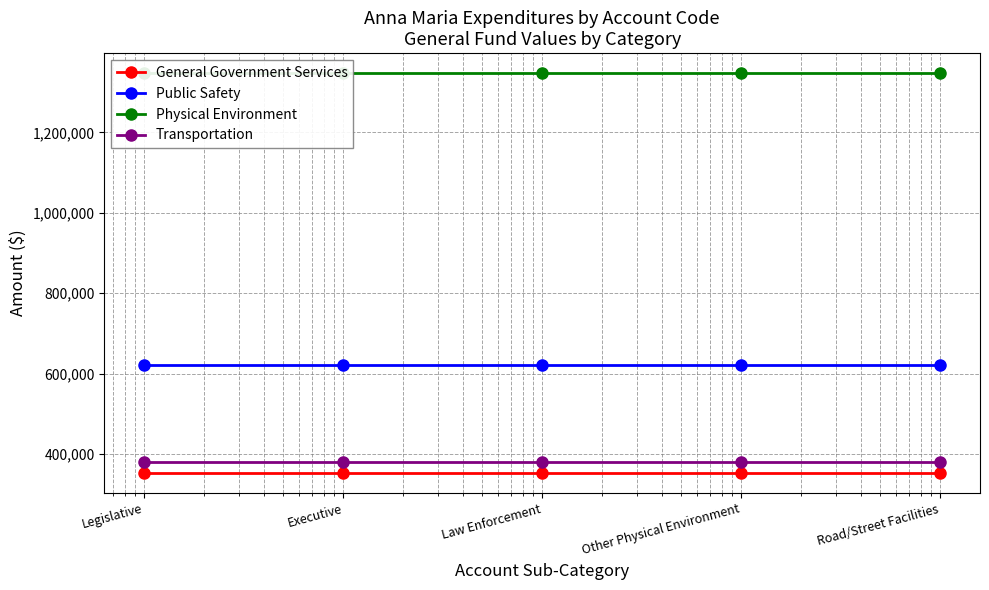

True or false: Physical Environment has a value of 2296107 at Other Physical Environment.

False